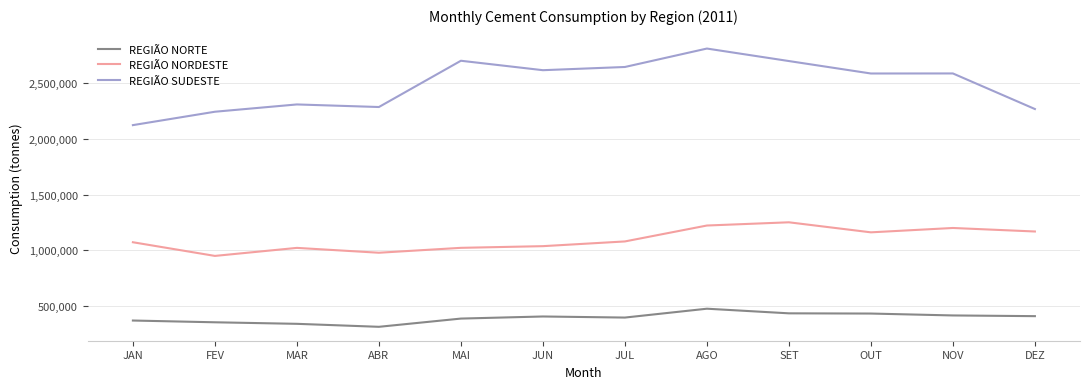

Rank the series by their maximum value, from lowest to highest.

REGIÃO NORTE, REGIÃO NORDESTE, REGIÃO SUDESTE